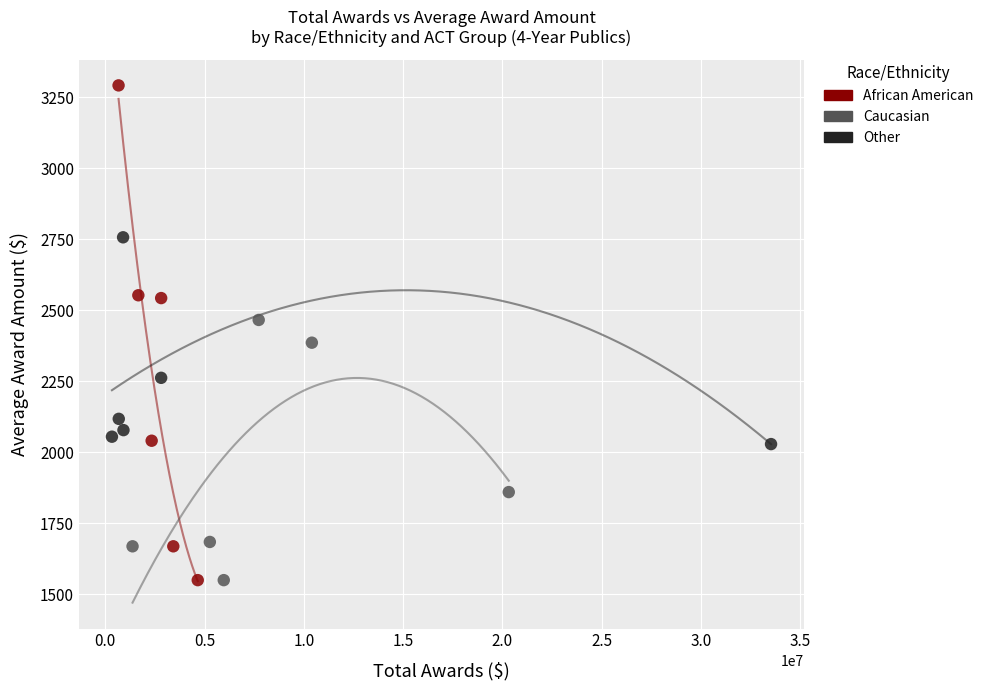

Which series reaches the maximum Y coordinate?

African American